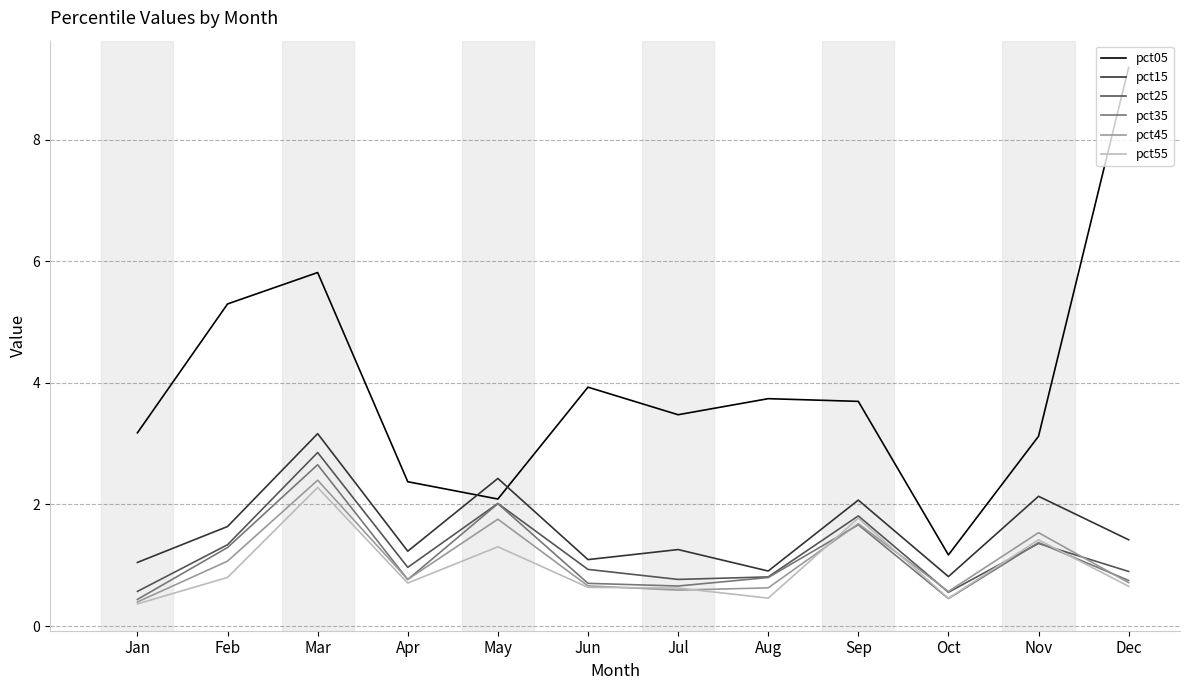

What is the total value across all series at Aug?

7.3